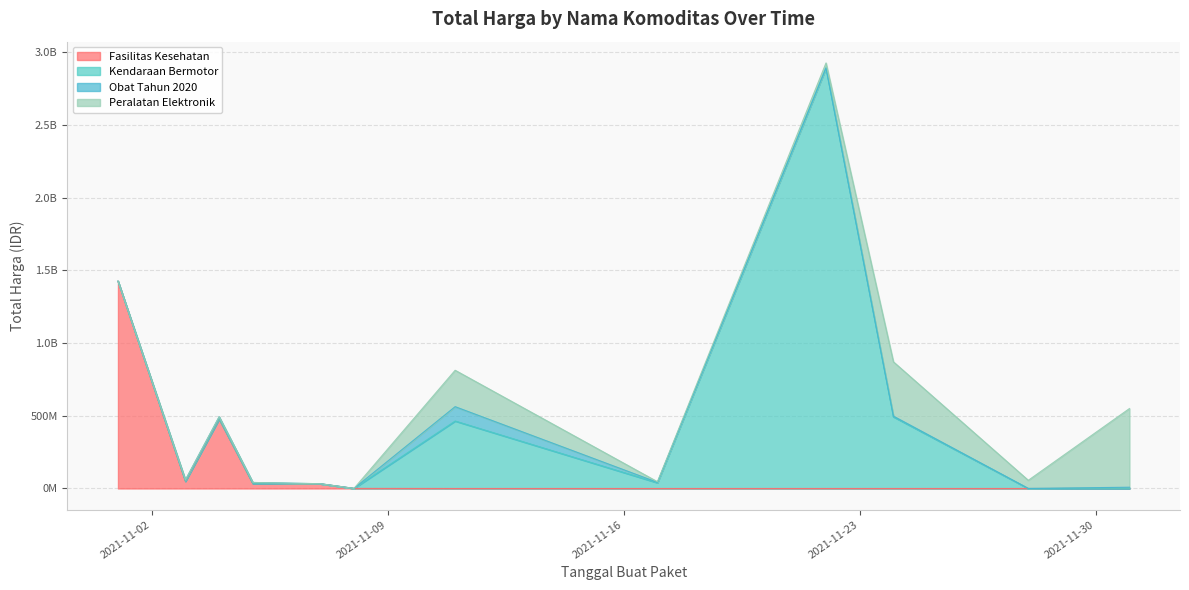

How many data points in Peralatan Elektronik are above 4350000?

5